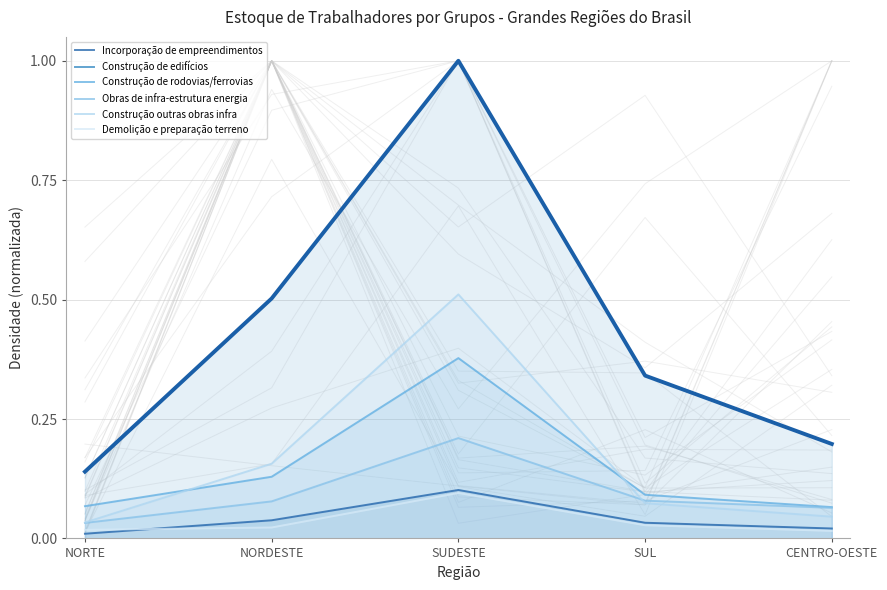

At SUDESTE, list the series in order from largest to smallest.

Construção de edifícios, Construção outras obras infra, Construção de rodovias/ferrovias, Obras de infra-estrutura energia, Incorporação de empreendimentos, Demolição e preparação terreno